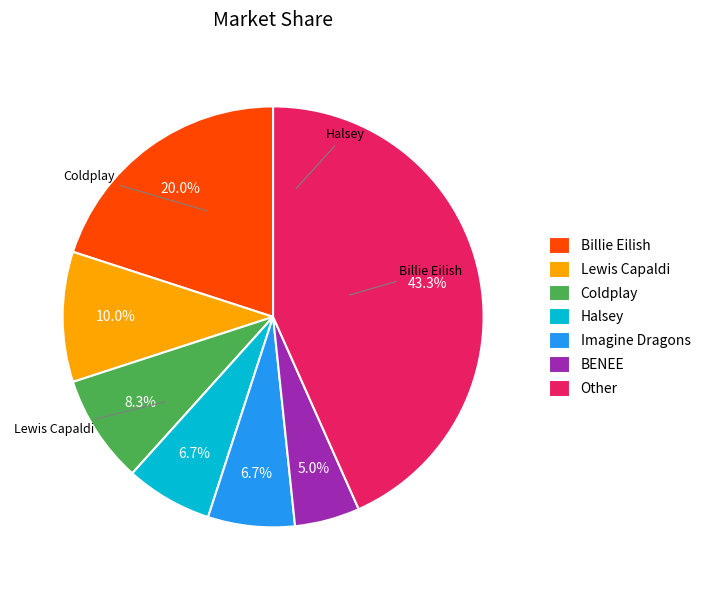

How much of the chart is everything except Imagine Dragons?

93.3%